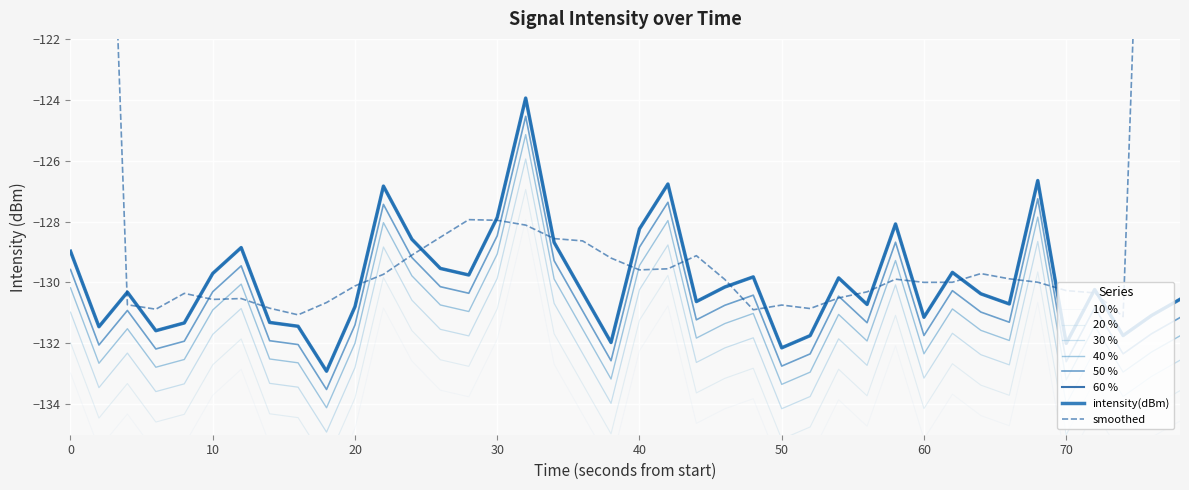

Is it true that the value at 21 is -130.8?

True